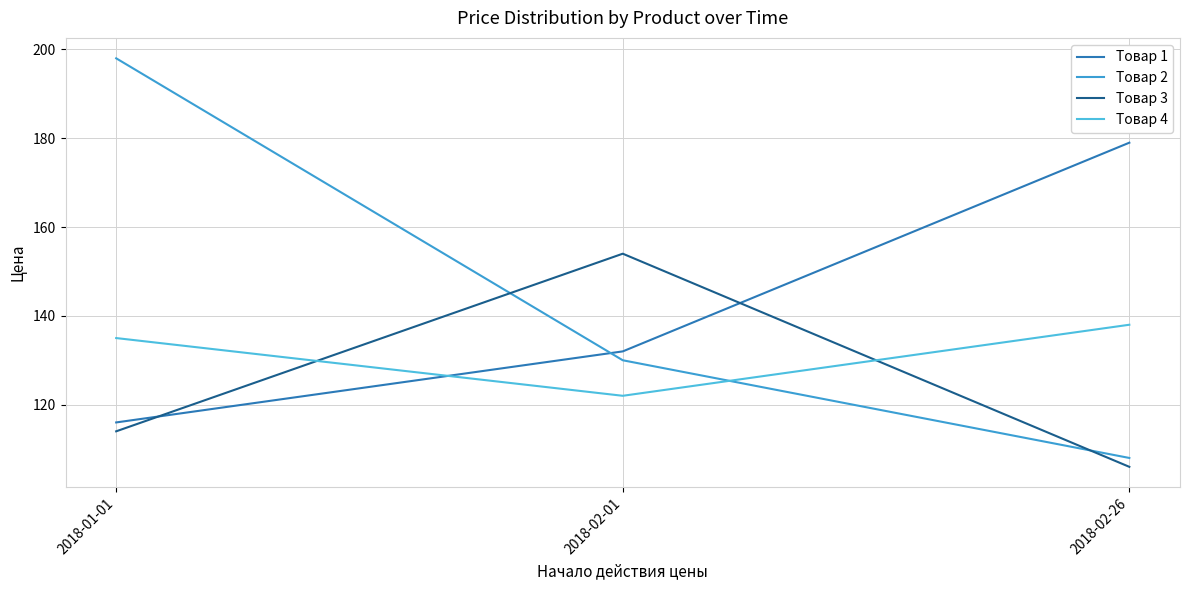

What are all the series names shown in the legend?

Товар 1, Товар 2, Товар 3, Товар 4